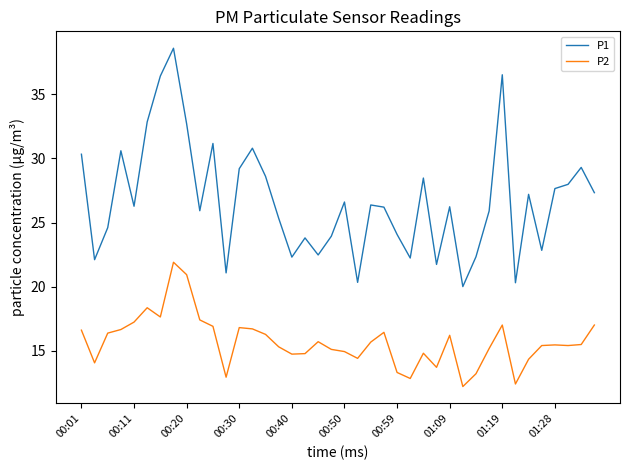

What is the minimum value shown in the chart?

12.2